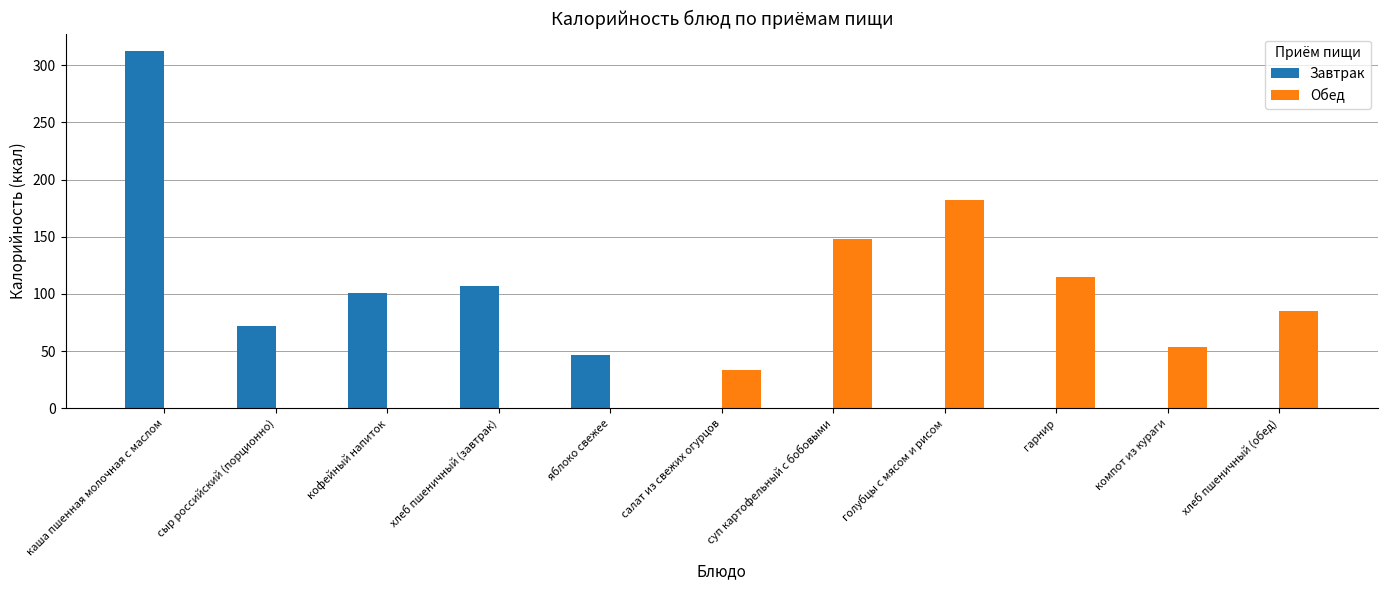

The Обед series shows -123.1 at хлеб пшеничный (завтрак). True or false?

False